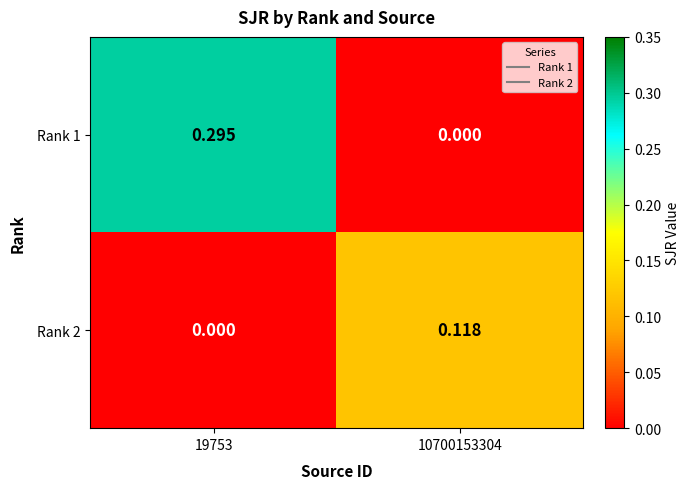

Rank the series by their maximum value, from highest to lowest.

Rank 1, Rank 2